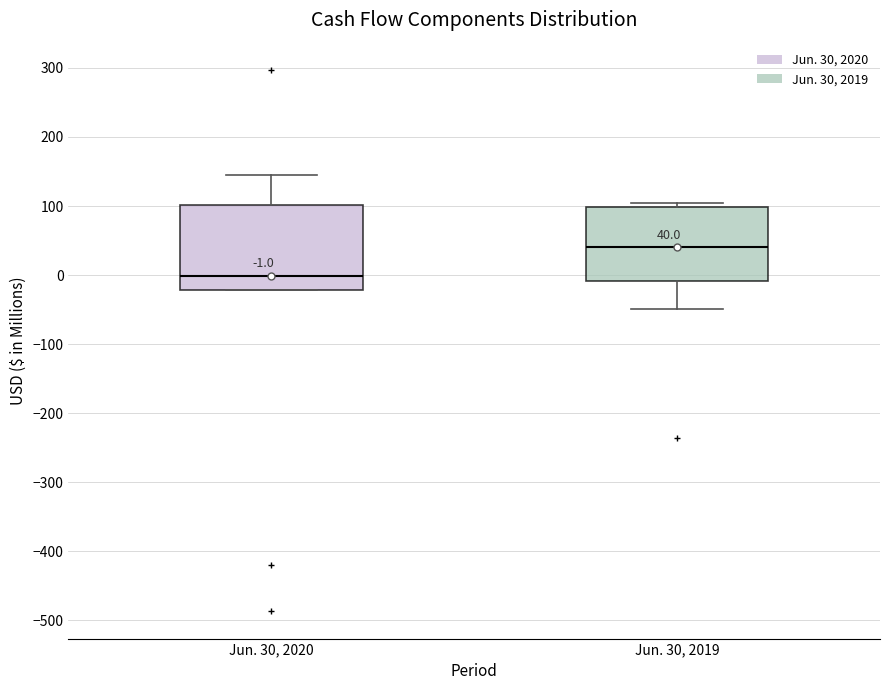

Comparing the boxes themselves (not the whiskers), which one is the tallest?

Jun. 30, 2020